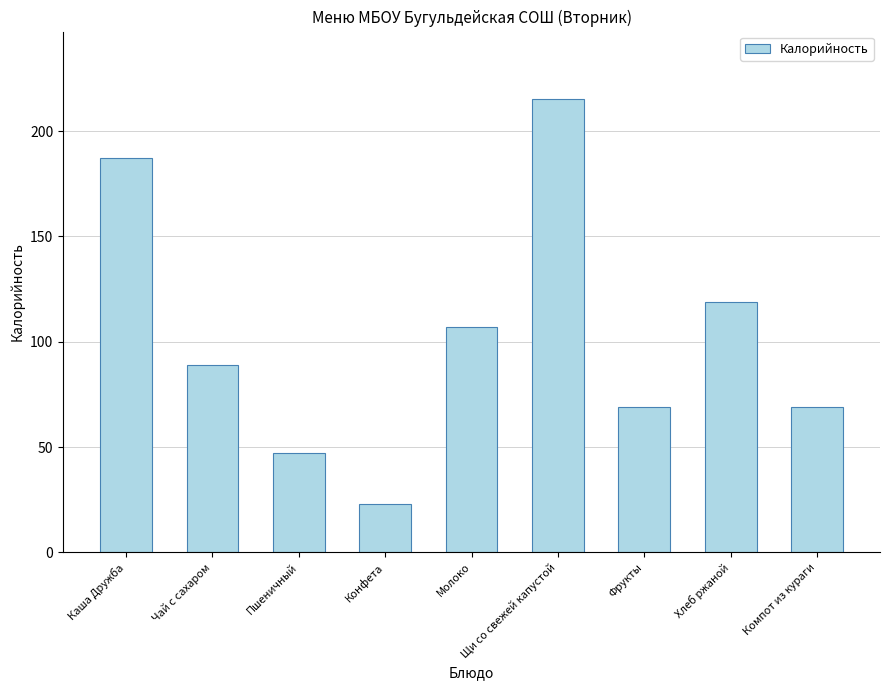

Count the number of data series in this chart.

1